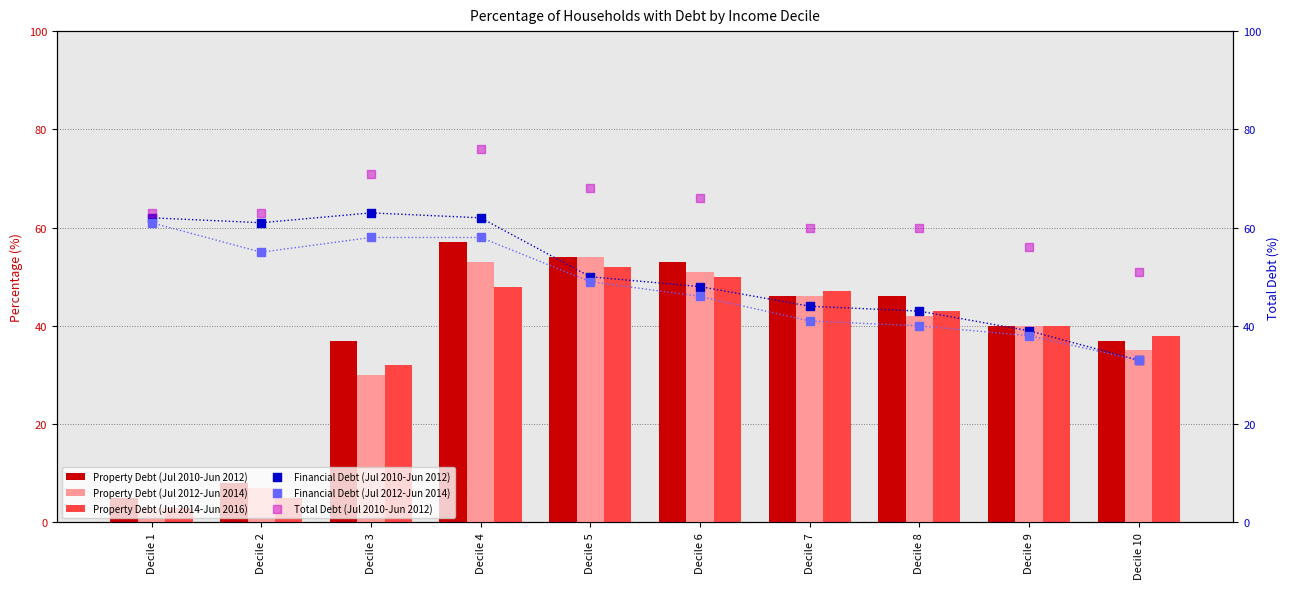

At which category is the sum across all series the highest?

Decile 4